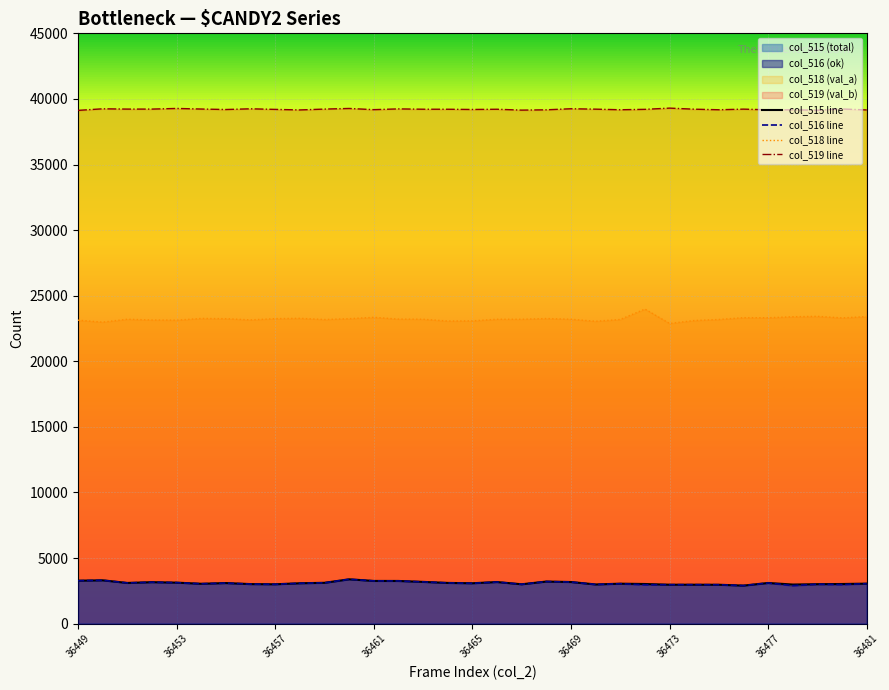

True or false: col_516 and col_515 cross at least once.

False